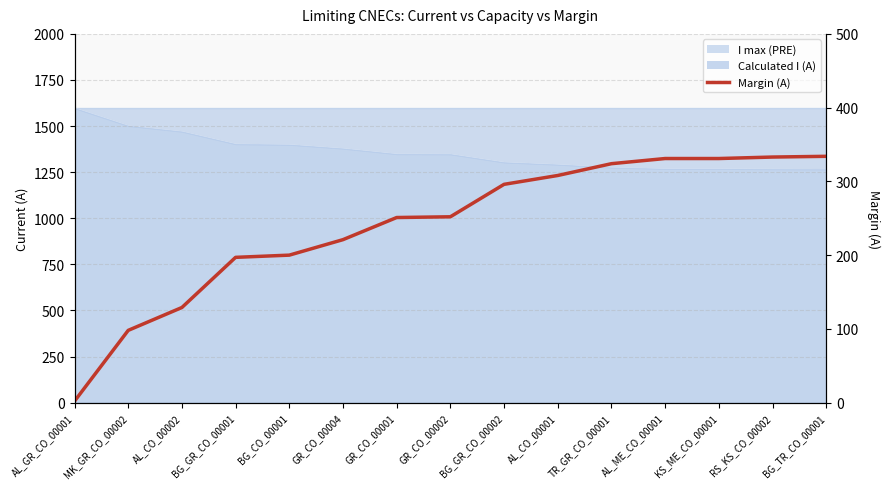

Reading left to right, list all the values displayed in this chart.

AL_GR_CO_00001=2	MK_GR_CO_00002=98	AL_CO_00002=129	BG_GR_CO_00001=197	BG_CO_00001=200	GR_CO_00004=221	GR_CO_00001=251	GR_CO_00002=252	BG_GR_CO_00002=296	AL_CO_00001=308	TR_GR_CO_00001=324	AL_ME_CO_00001=331	KS_ME_CO_00001=331	RS_KS_CO_00002=333	BG_TR_CO_00001=334